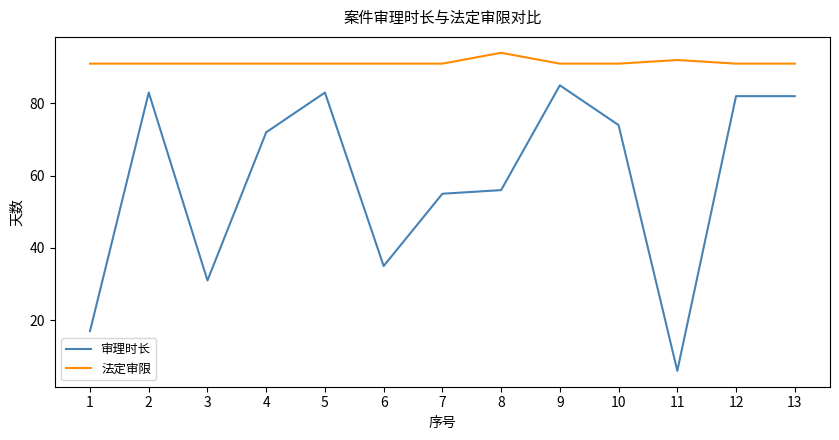

True or false: 法定审限 and 审理时长 intersect in this chart.

False